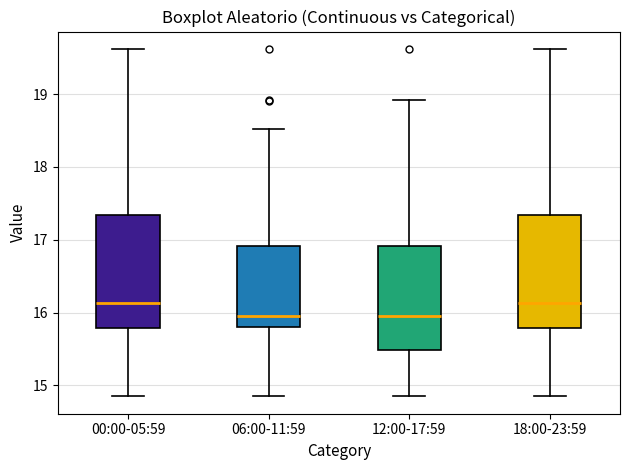

Reading left to right, transcribe this box plot: for each box, give where its median line is, the range the box spans, and where its two whiskers end, as read against the y-axis. The values are not printed on the chart, so give them approximately, as read against the axis.

00:00-05:59: median 16.1, box 15.8 to 17.3, whiskers 14.9 to 19.6
06:00-11:59: median 16.0, box 15.8 to 16.9, whiskers 14.9 to 18.5
12:00-17:59: median 16.0, box 15.5 to 16.9, whiskers 14.9 to 18.9
18:00-23:59: median 16.1, box 15.8 to 17.3, whiskers 14.9 to 19.6